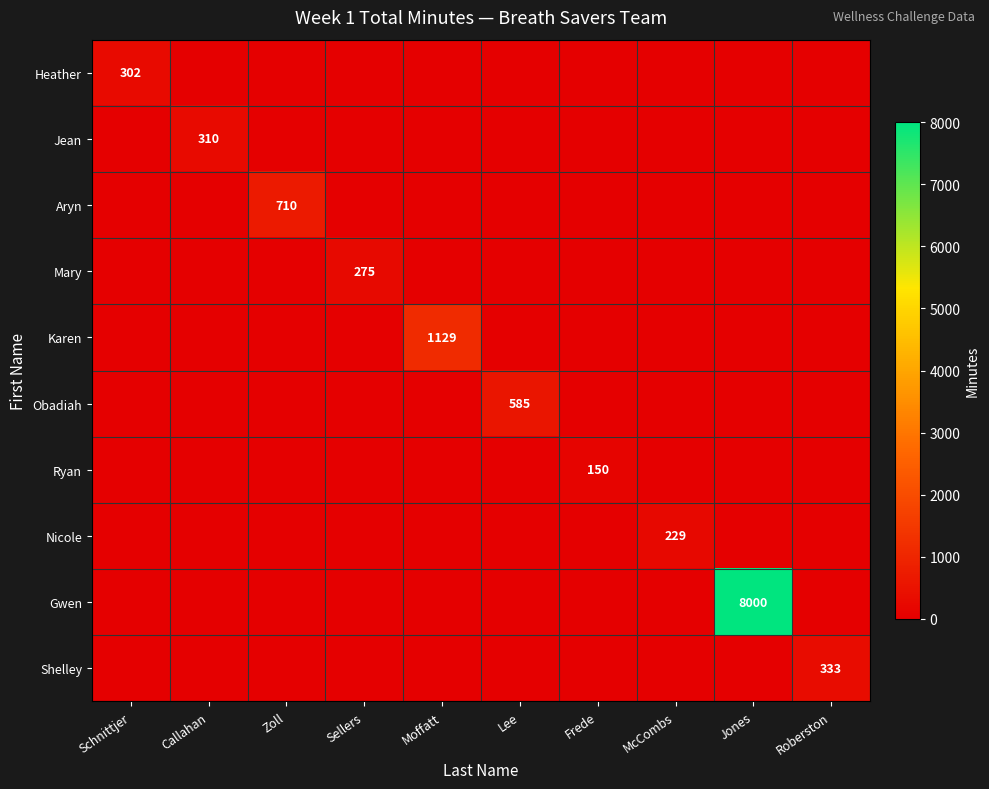

At Jones, list the series in order from largest to smallest.

Gwen, Heather, Jean, Aryn, Mary, Karen, Obadiah, Ryan, Nicole, Shelley